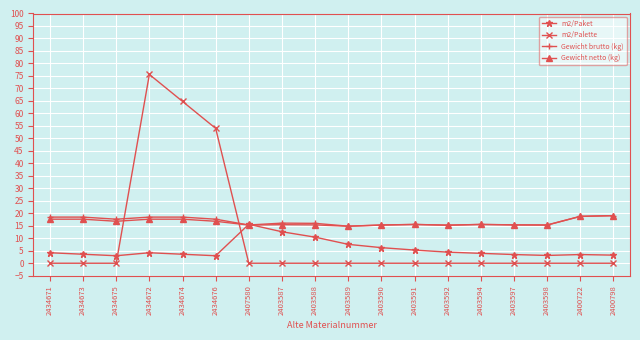

What is the greatest value displayed?

75.6